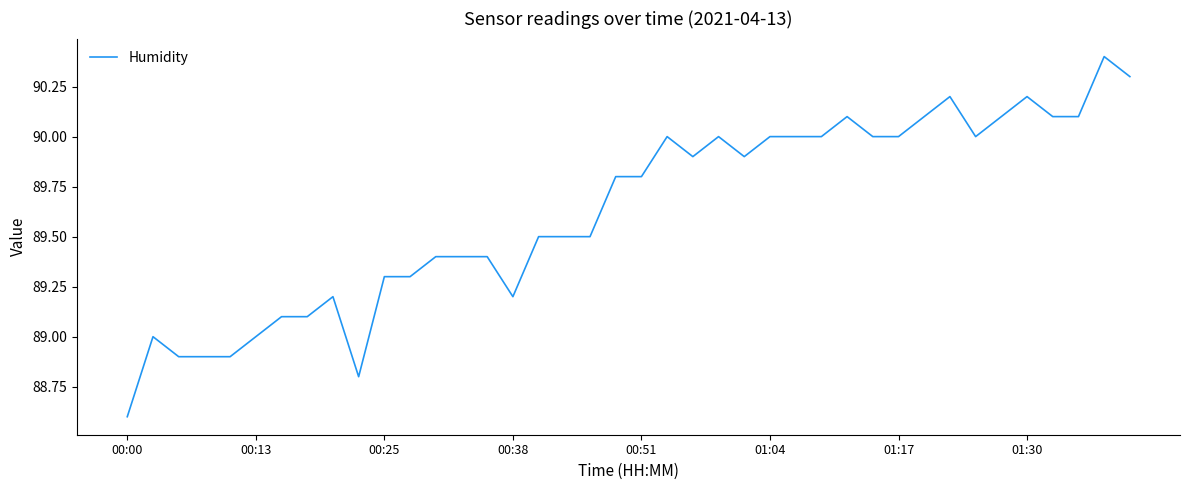

What is the difference between the maximum and minimum values?

1.8